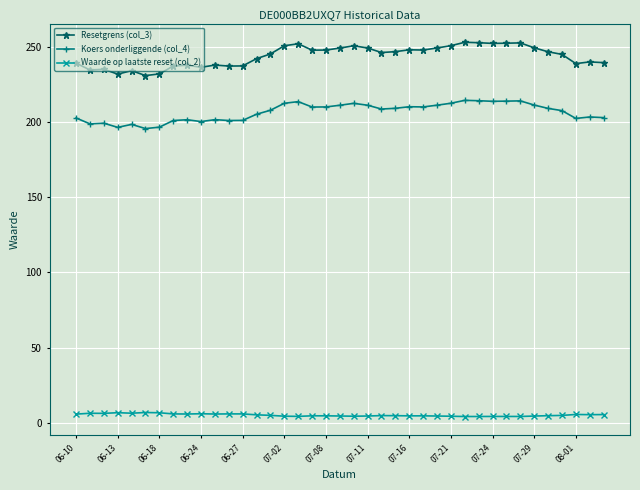

Which series has the largest range (max minus min)?

Resetgrens (col_3)